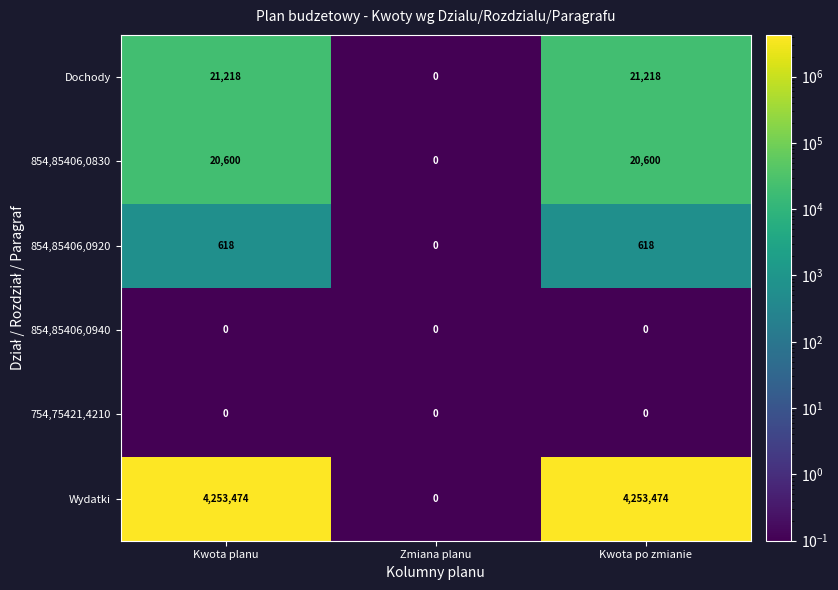

What is the greatest value displayed?

4253474